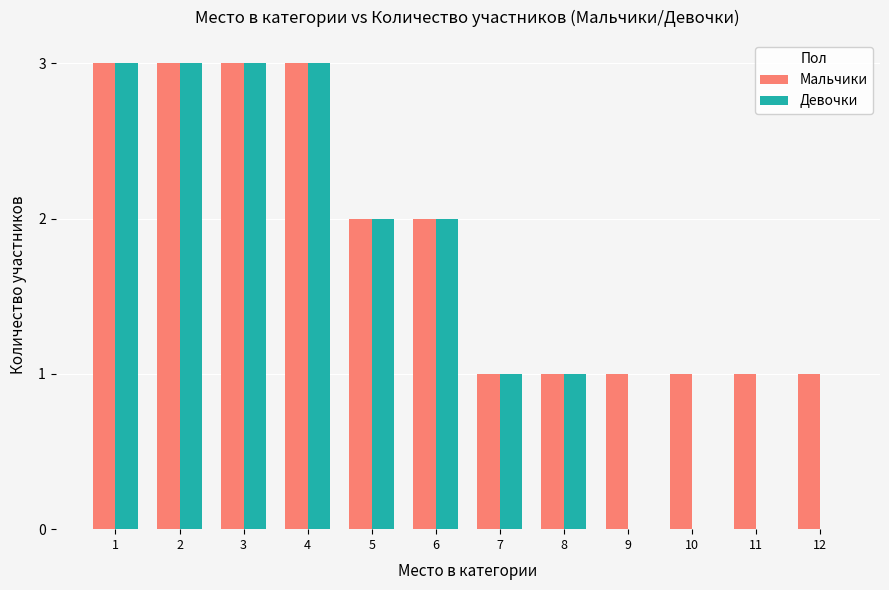

Reading right to left, list all the values displayed in this chart.

Мальчики: 1	1	1	1	1	1	2	2	3	3	3	3
Девочки: 0	0	0	0	1	1	2	2	3	3	3	3